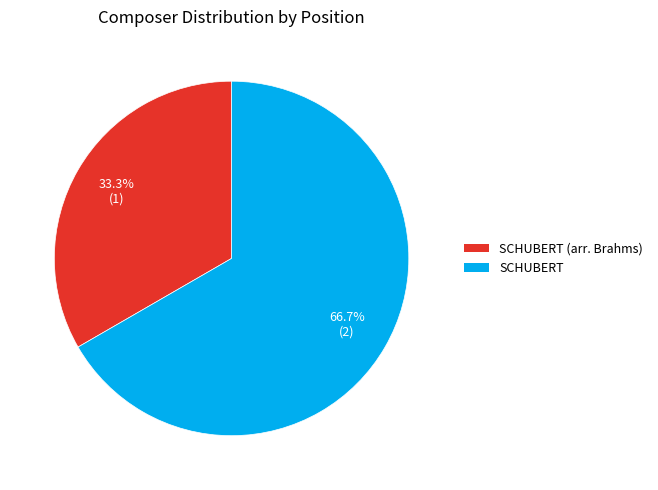

True or false: SCHUBERT accounts for 67% of the total.

True